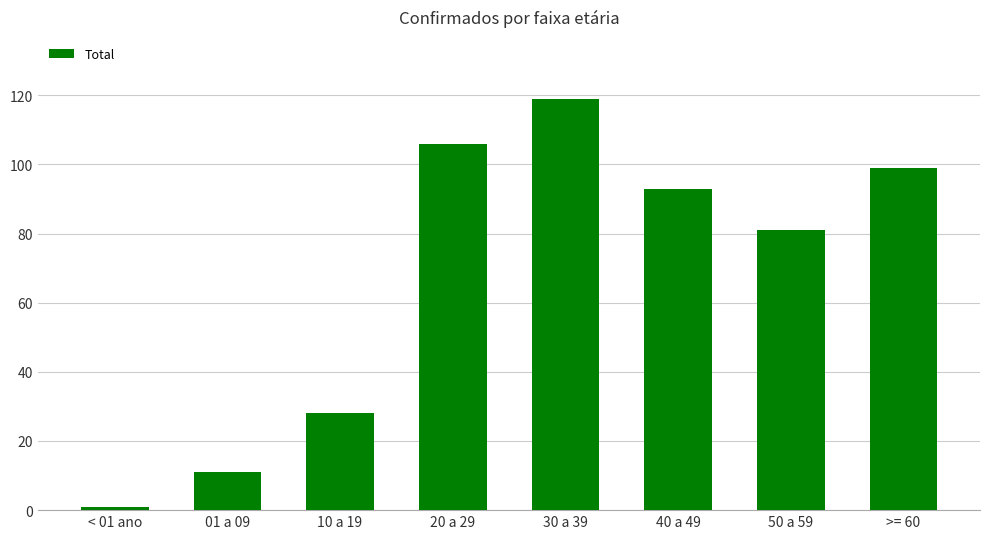

What is the average value?

67